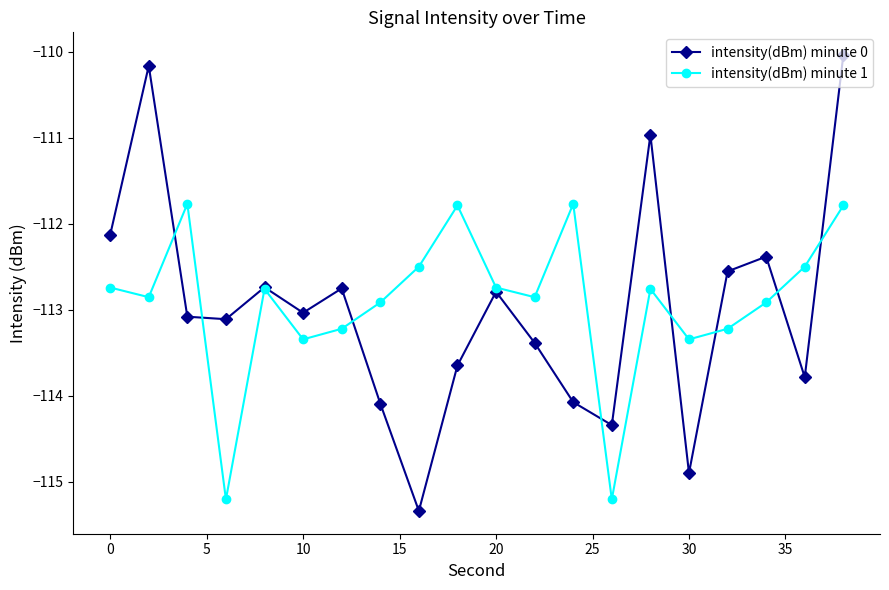

List the series in order of their peak value, highest first.

intensity(dBm) minute 0, intensity(dBm) minute 1